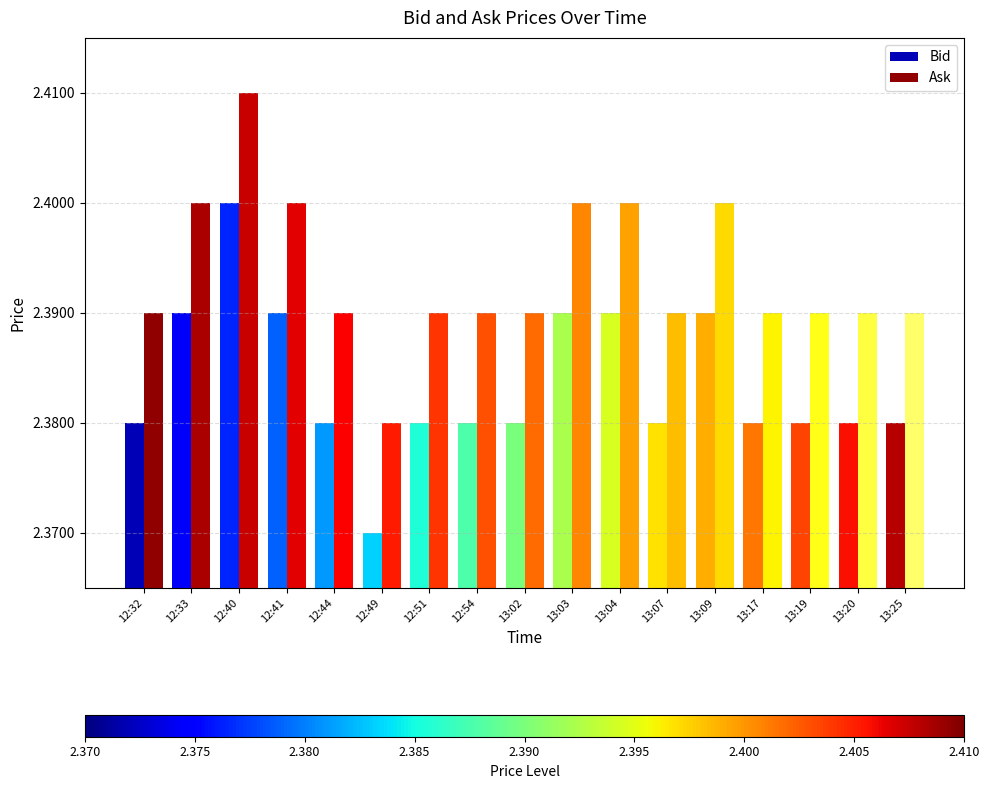

What is the sum of the Ask values at 13:02 and 13:19?

4.8